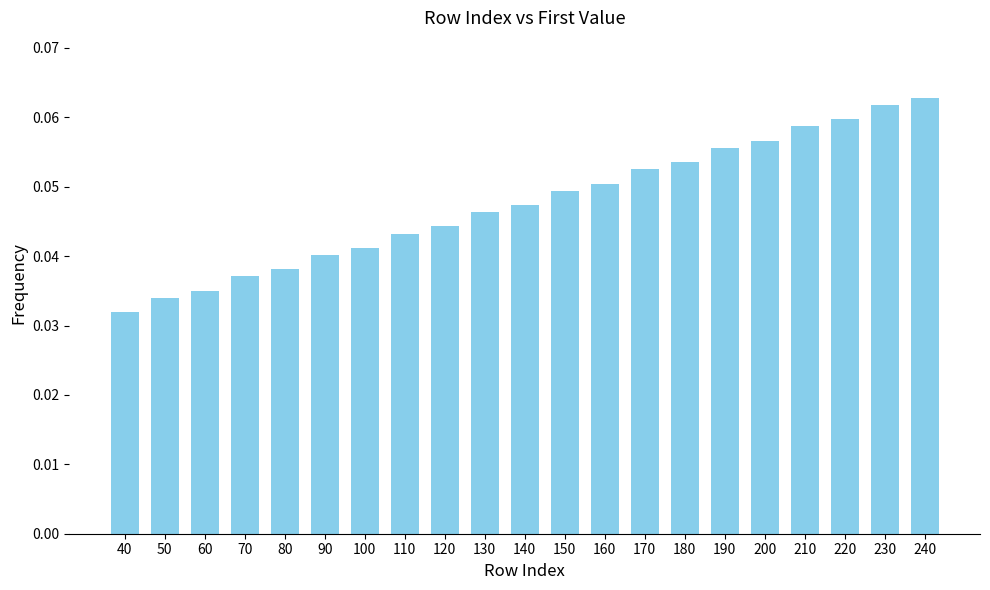

Which category has the lowest value across all series?

40